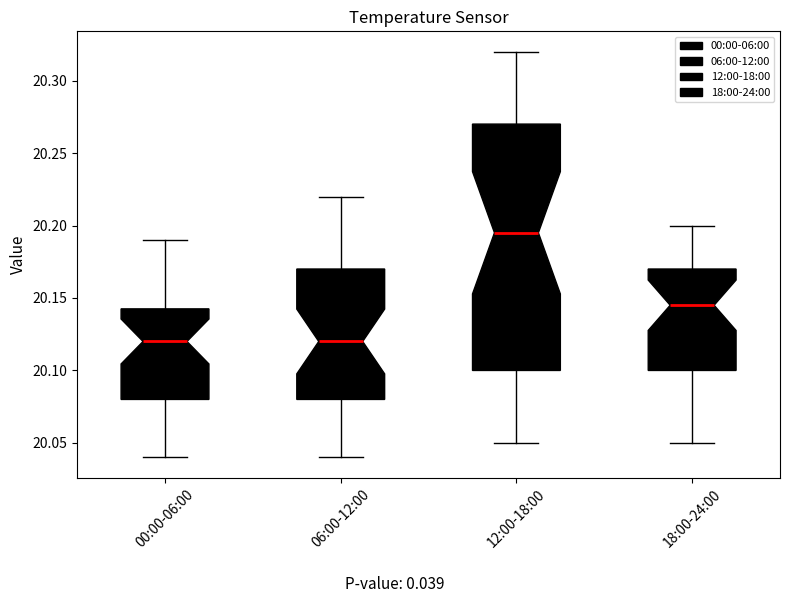

Where does the median line of the box for 12:00-18:00 sit on the y-axis? The values are not printed on the chart, so give them approximately, as read against the axis.

20.195